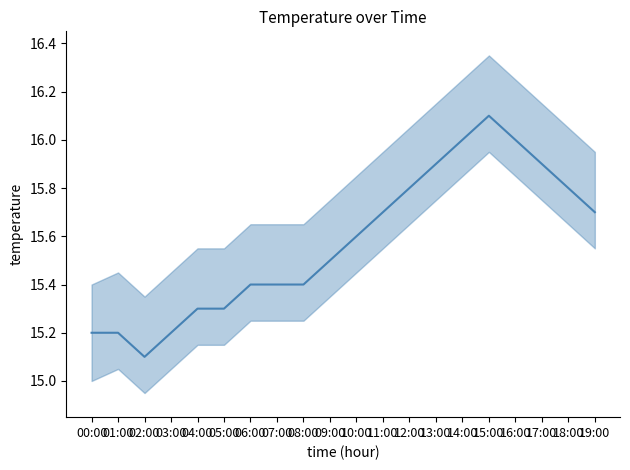

What is the smallest value displayed?

15.1